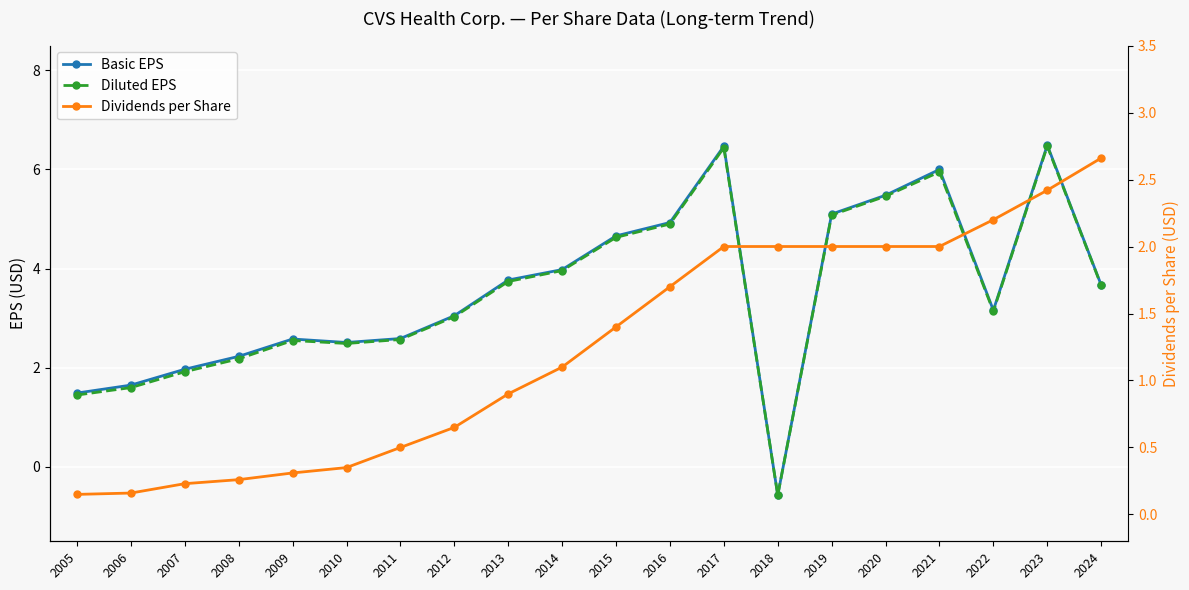

At which category is the sum across all series the highest?

2023